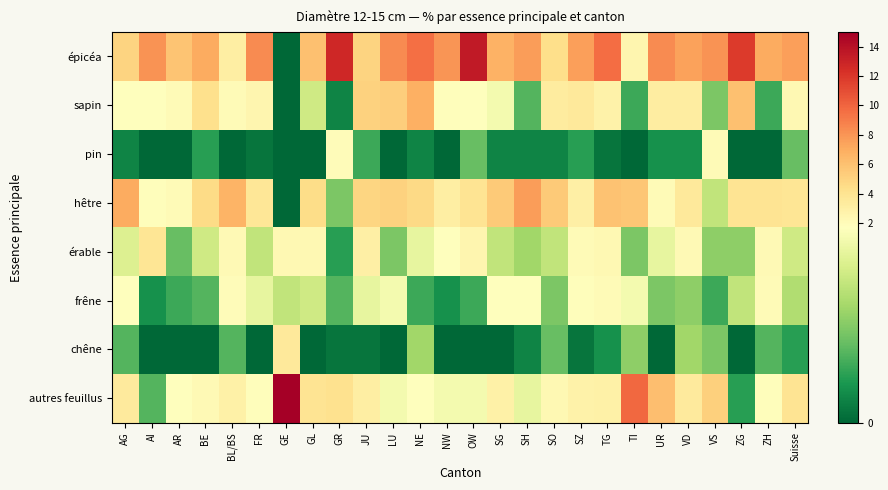

At which category is the sum across all series the highest?

NE